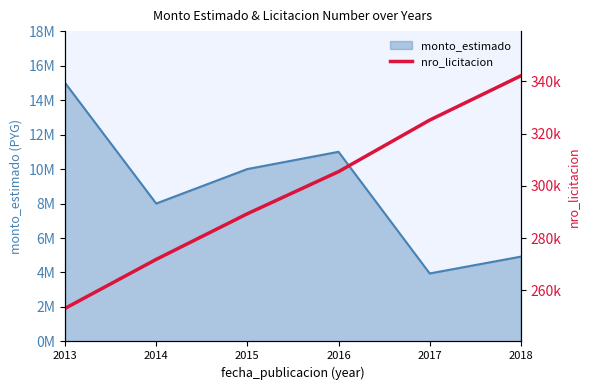

What is the average value?

297882